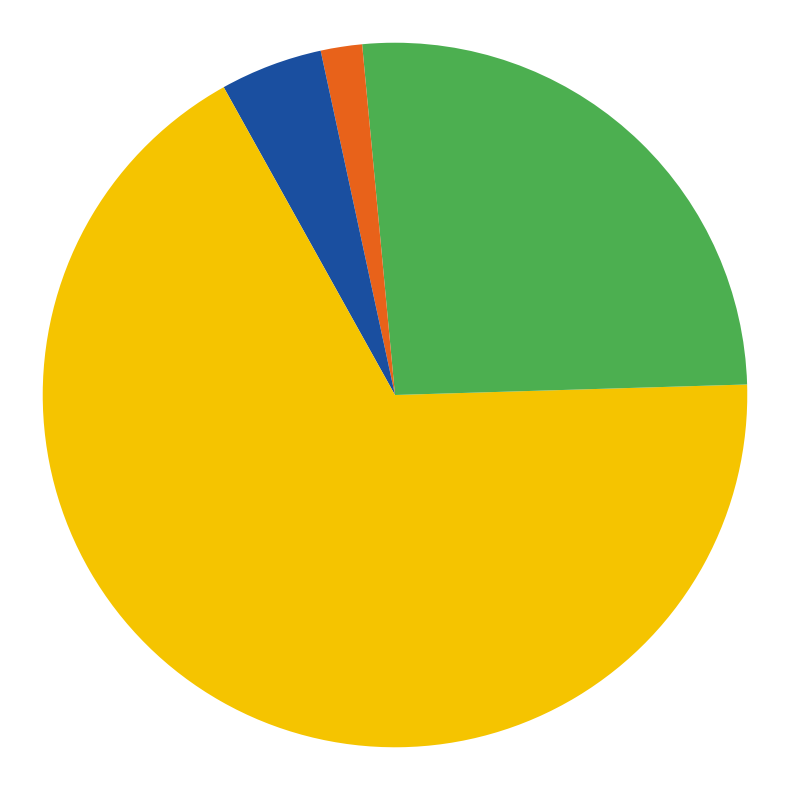

How many segments does this pie chart have?

5